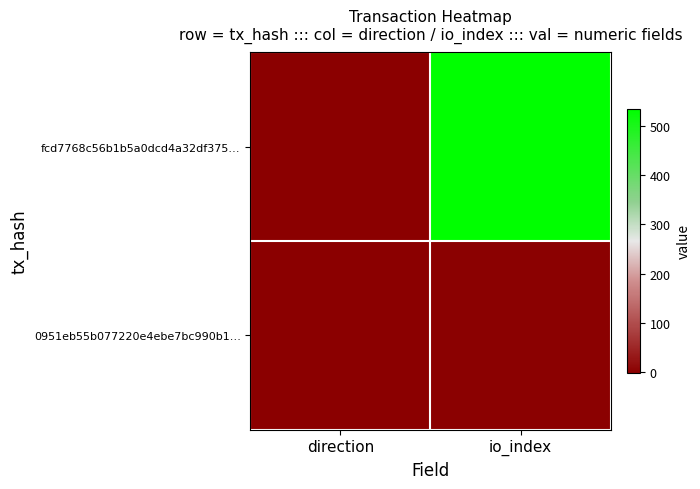

At which category is the sum across all series the highest?

io_index